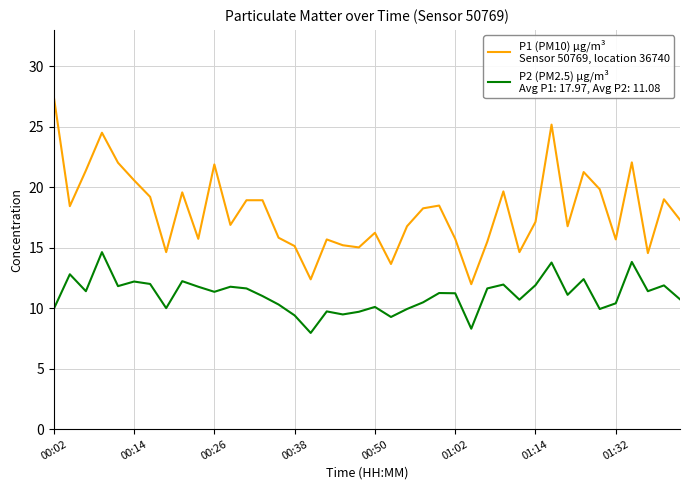

What is the greatest value displayed?

27.5